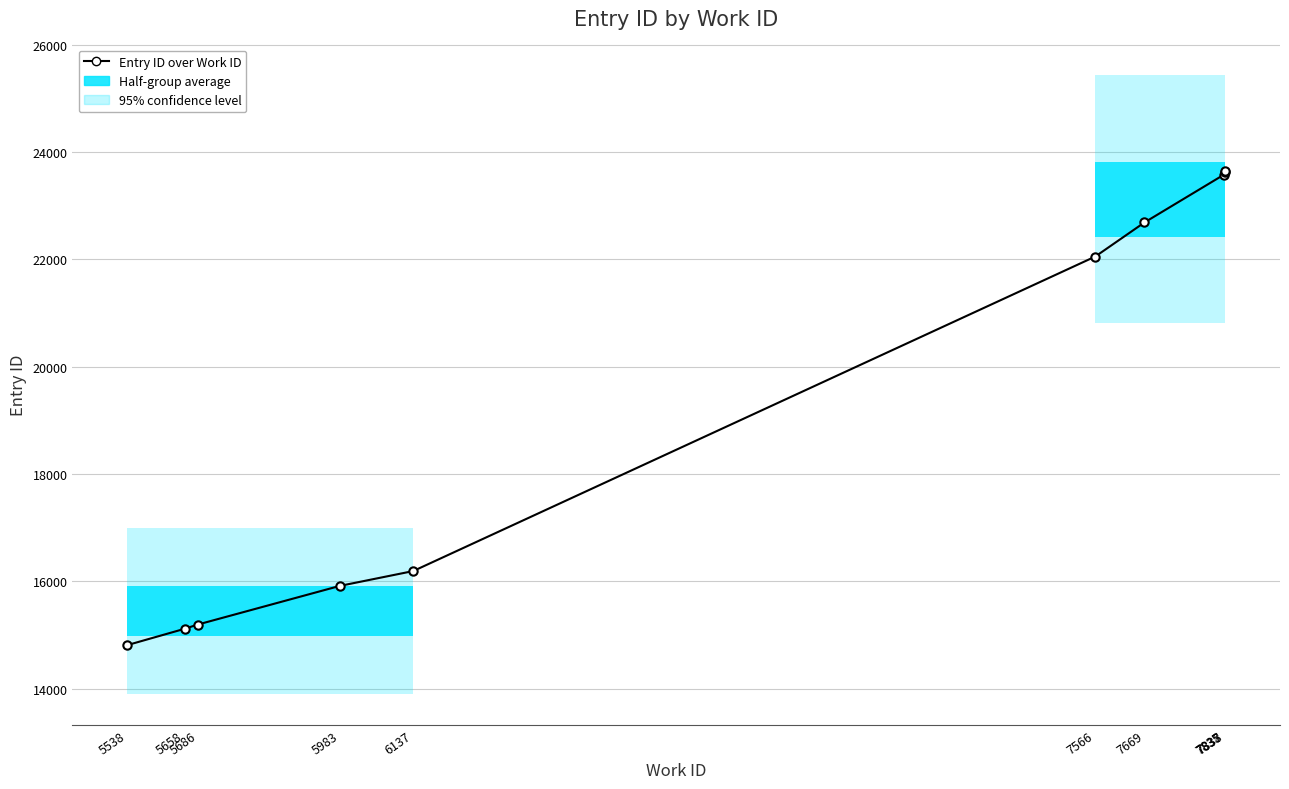

Reading left to right, extract all data points from this chart.

14810	15114	15194	15913	16190	22052	22687	23575	23631	23639